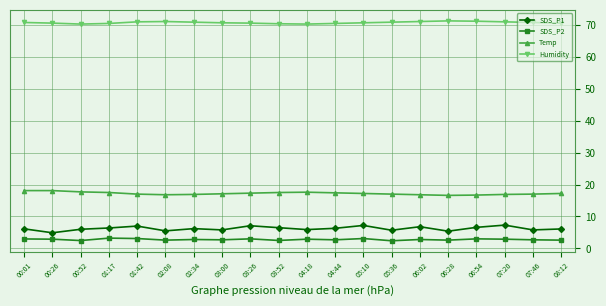

True or false: SDS_P2 and Temp intersect in this chart.

False